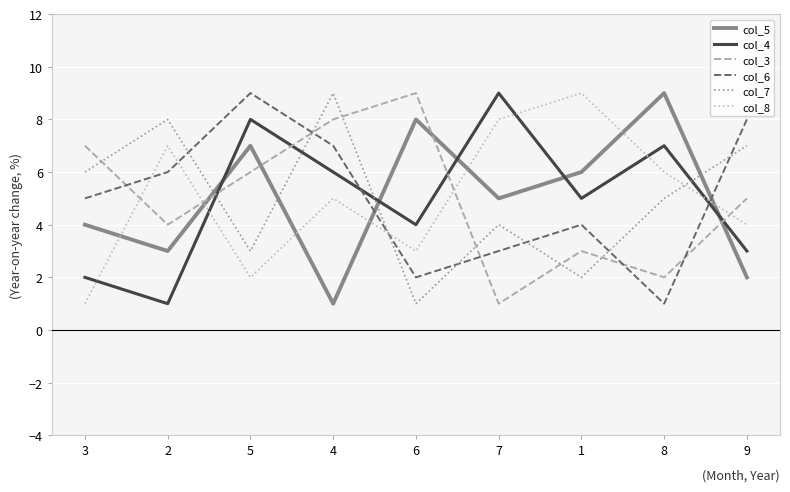

How many lines are shown in the chart?

6